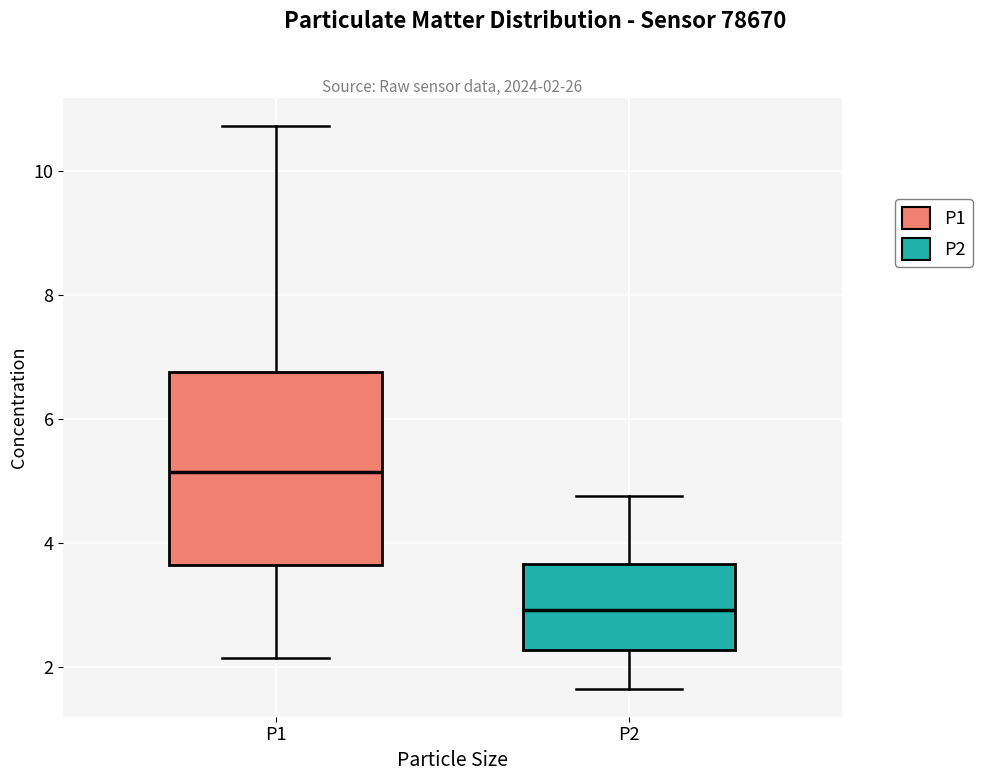

Which box has the lowest median line?

P2